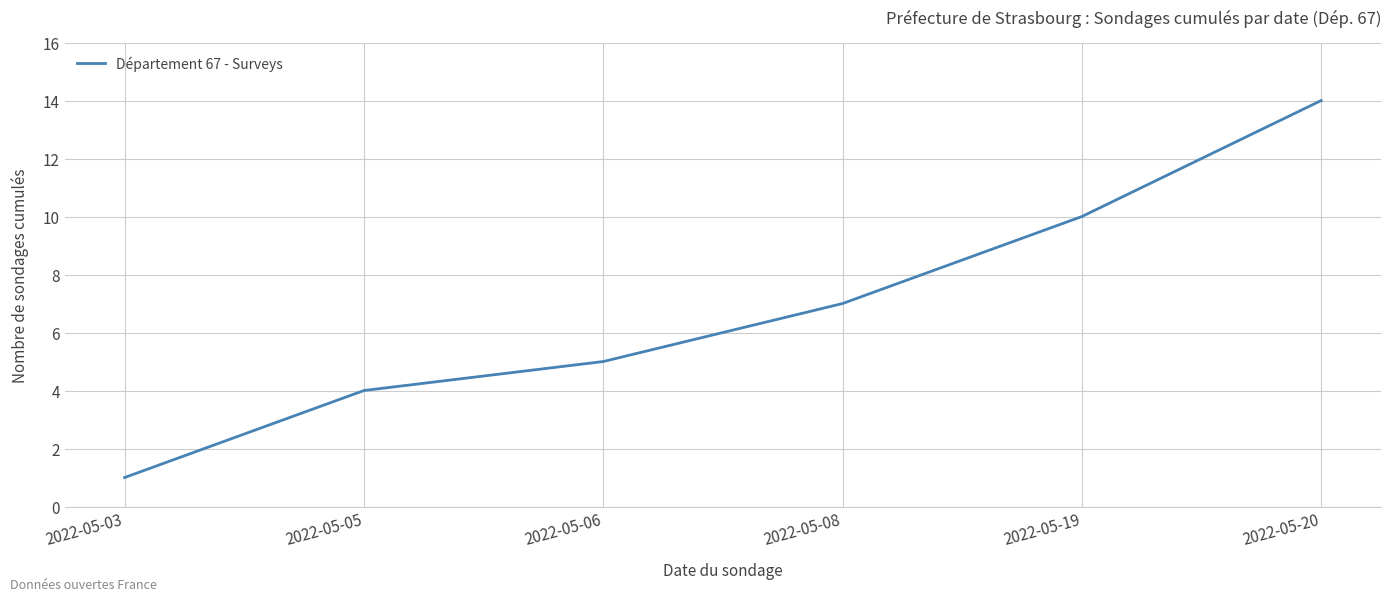

The chart shows a value of 6 at 2022-05-05. True or false?

False